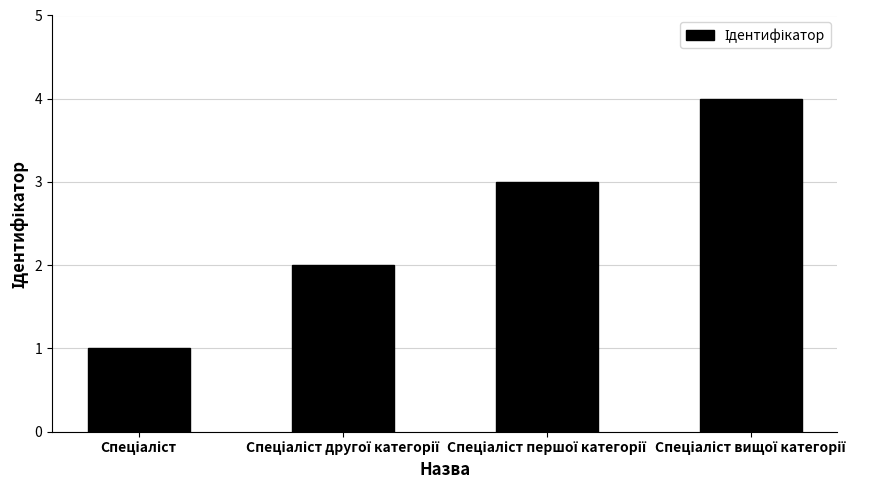

Reading left to right, list all the values displayed in this chart.

1	2	3	4